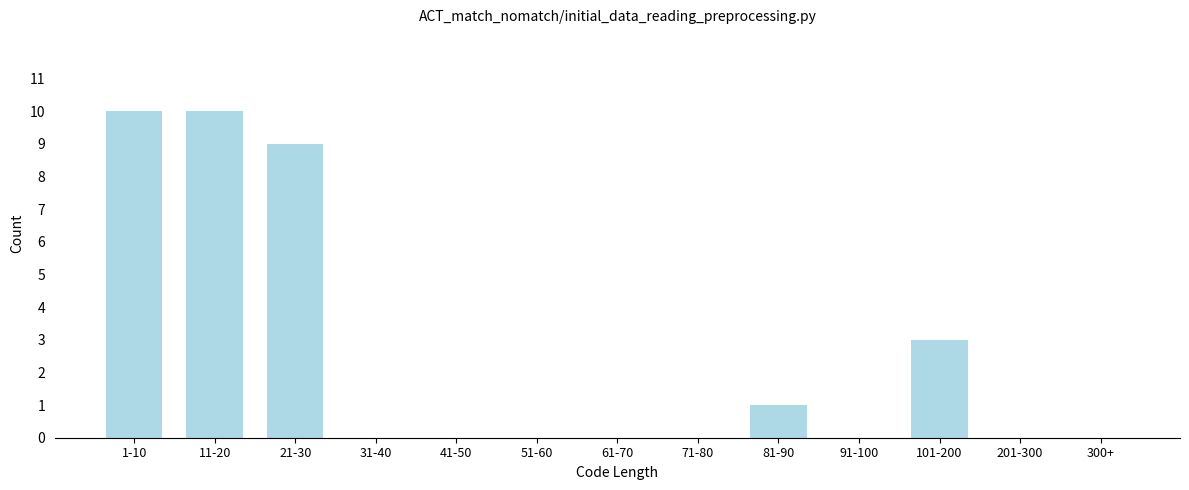

Reading left to right, list all the values displayed in this chart.

1-10=10	11-20=10	21-30=9	31-40=0	41-50=0	51-60=0	61-70=0	71-80=0	81-90=1	91-100=0	101-200=3	201-300=0	300+=0